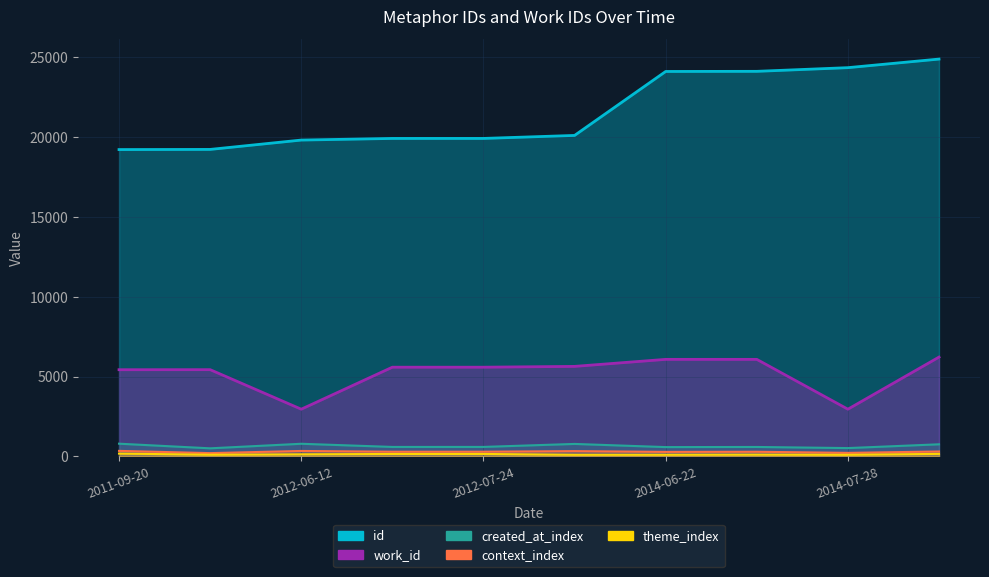

Which category has the lowest value across all series?

2012-06-12